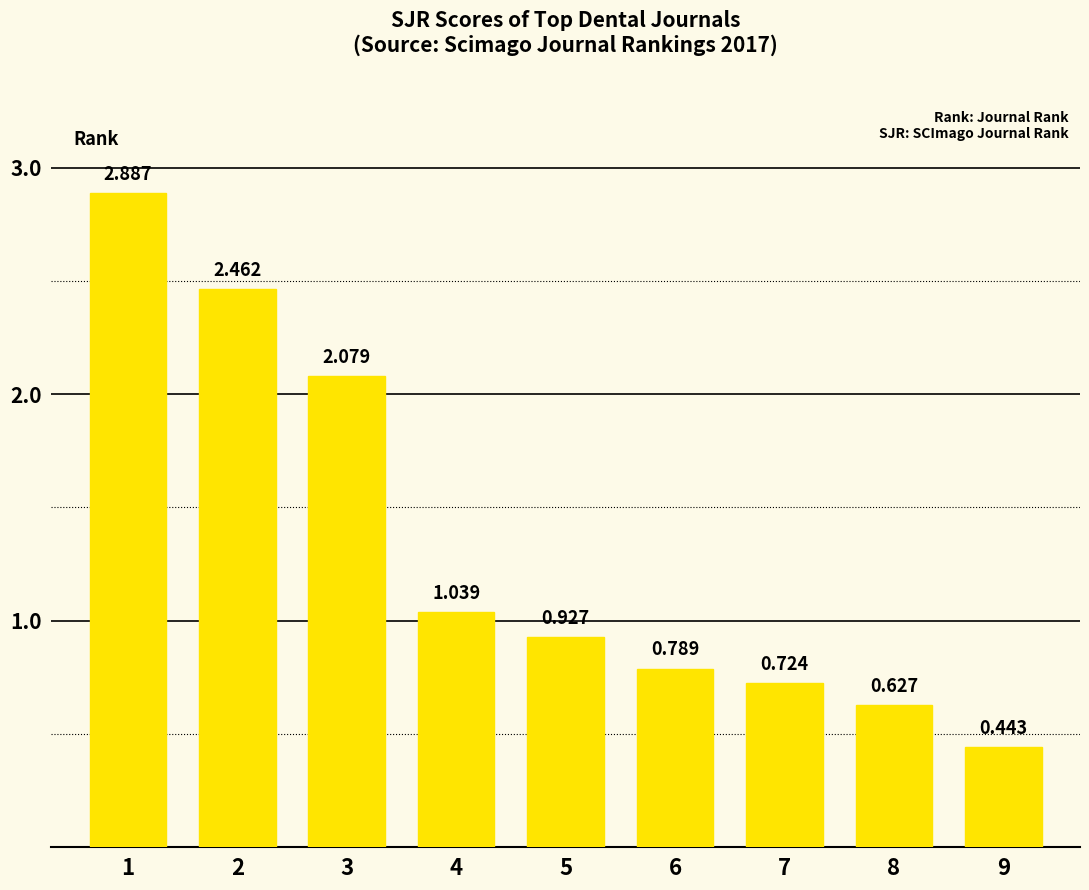

Does the chart contain any negative values?

No